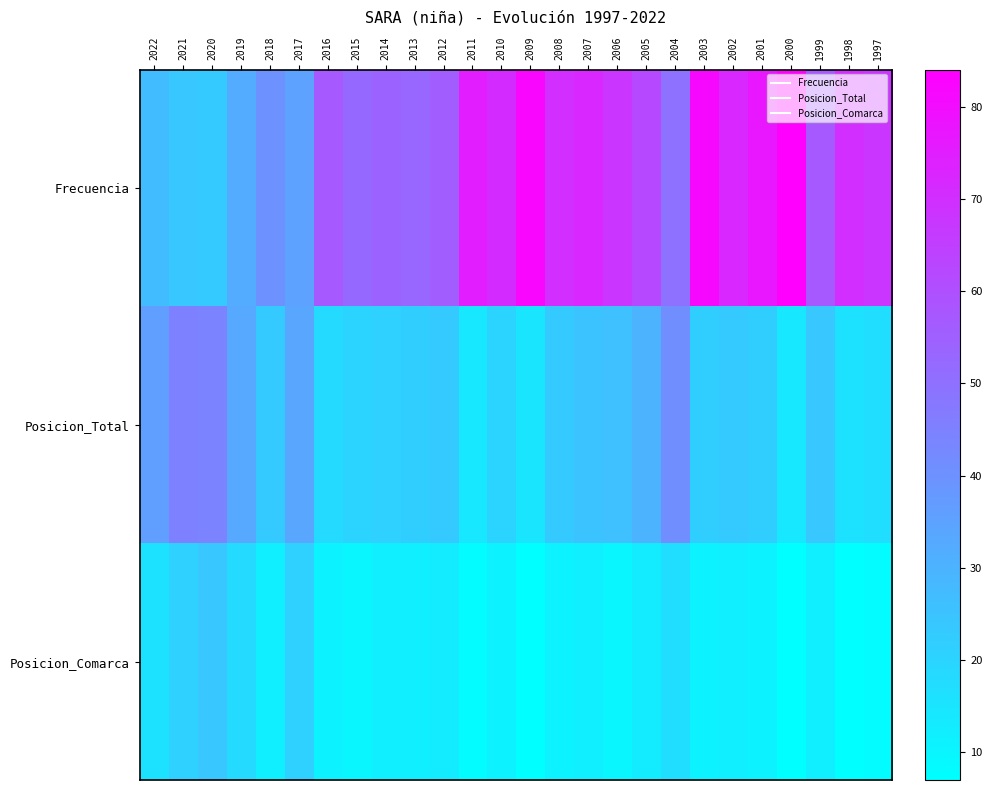

Which series has the largest range (max minus min)?

Frecuencia